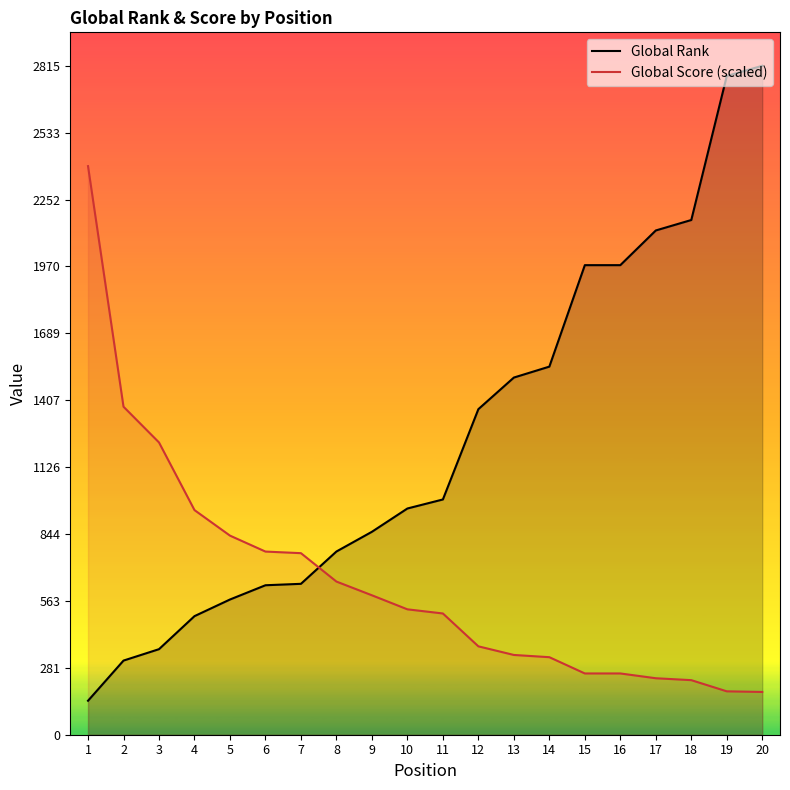

Between which two adjacent categories do Global Rank and Global Score (scaled) first intersect?

7 and 8